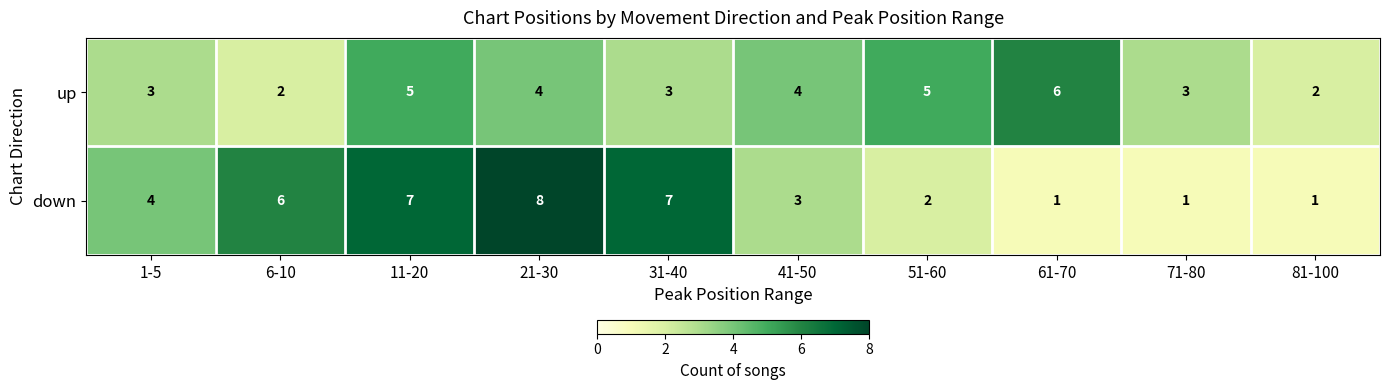

What is the total value across all series at 21-30?

12